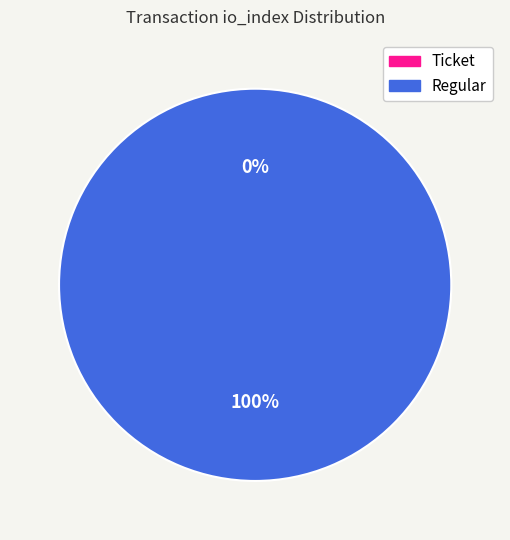

Rank the categories by value from lowest to highest.

Ticket, Regular